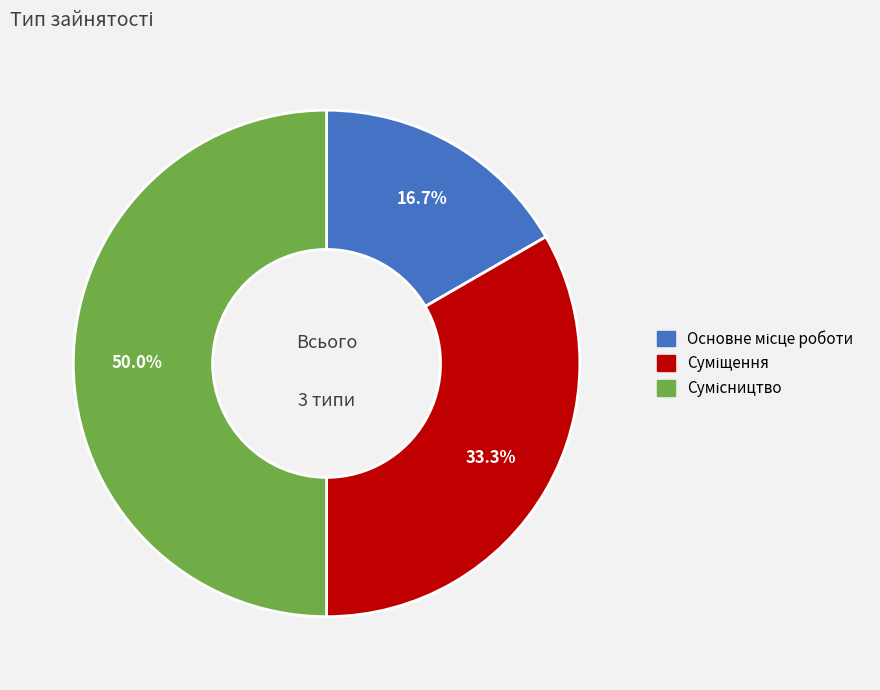

What is the ratio of the value at Сумісництво to the value at Основне місце роботи?

3.0